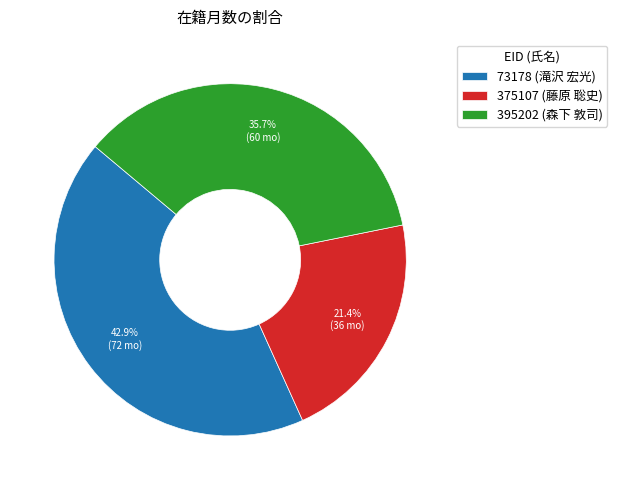

What is the largest slice in the pie chart?

73178 (滝沢 宏光)